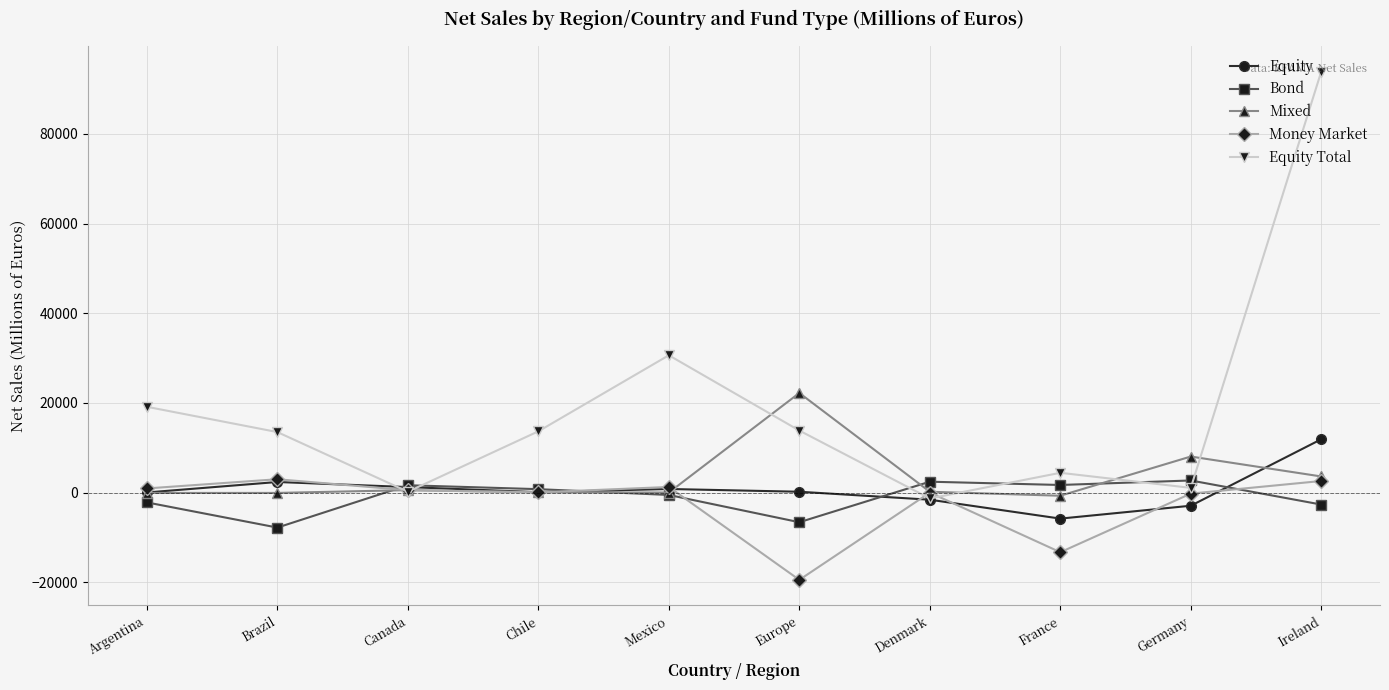

What is the value of the Mixed point at the 4th from the left?

76